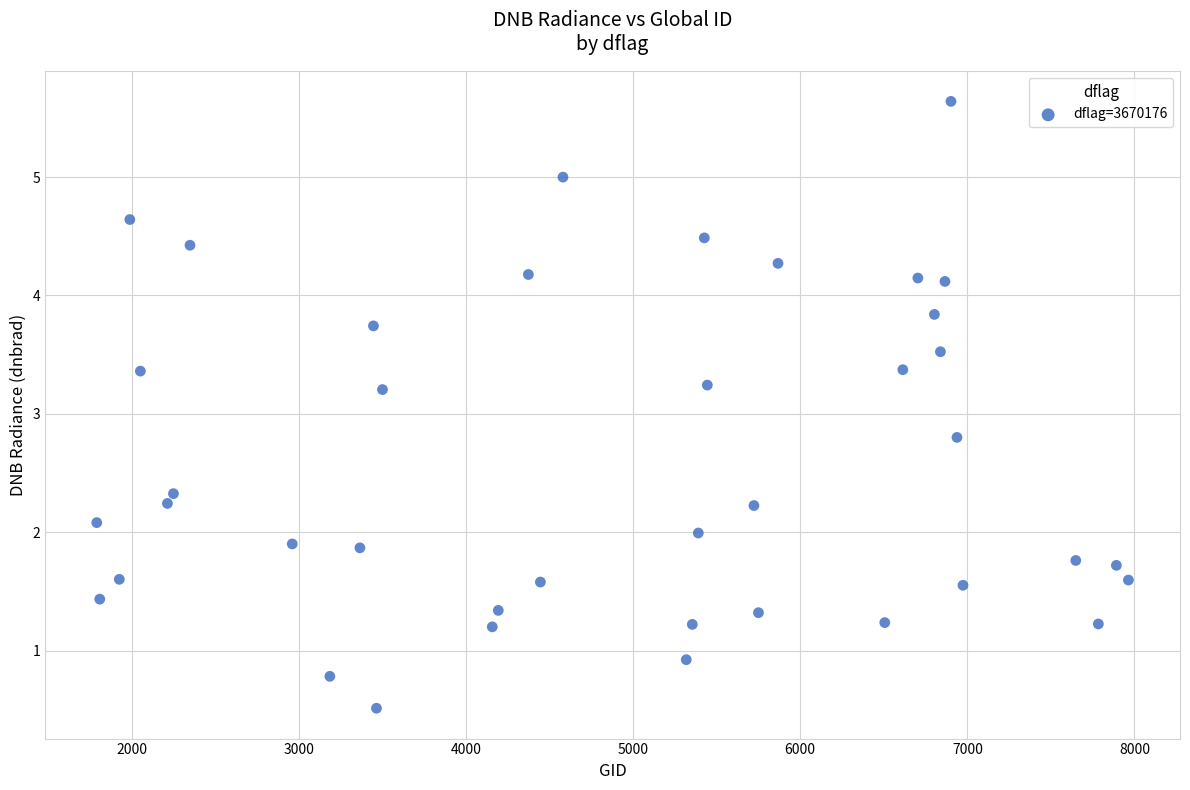

What is the range of X values (max minus min)?

6174.0